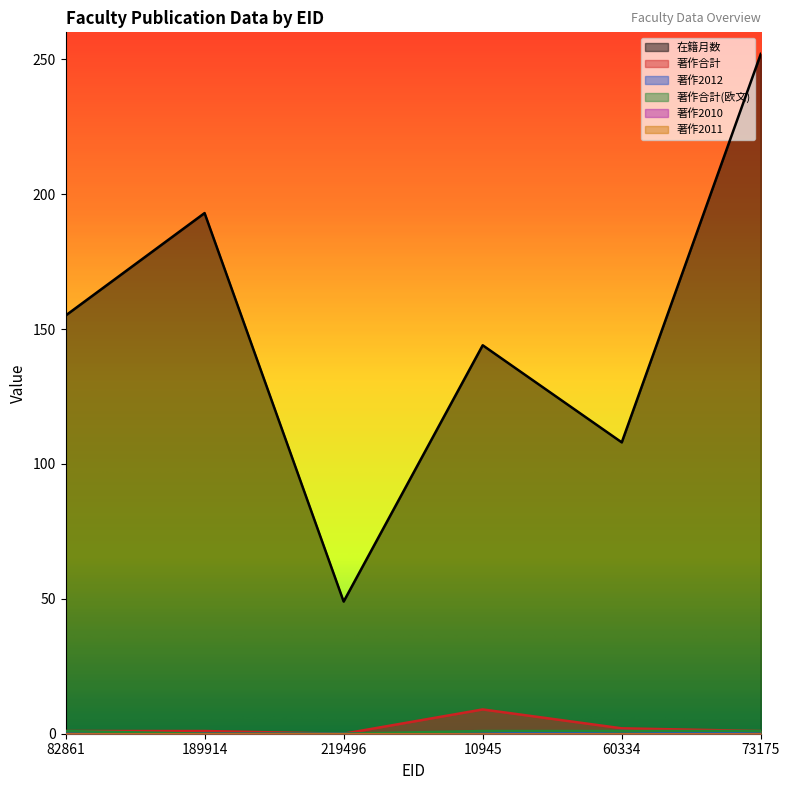

True or false: 著作合計 and 在籍月数 intersect in this chart.

False